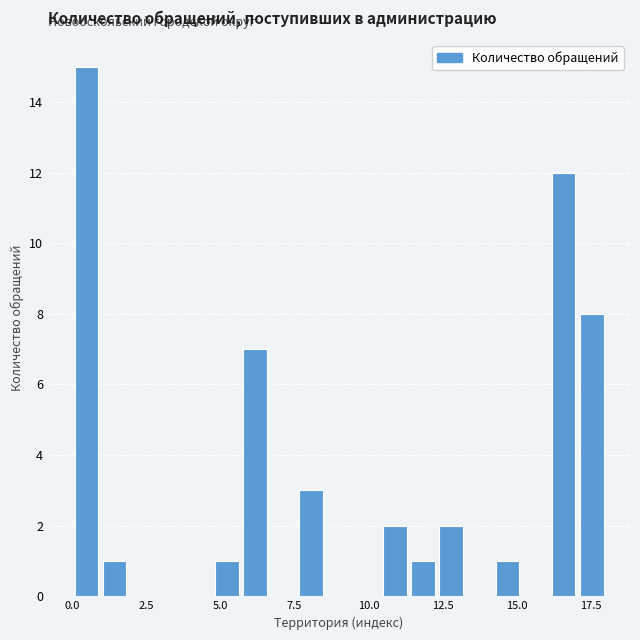

Read against the x-axis, roughly where is the centre of the tallest bar?

0.5